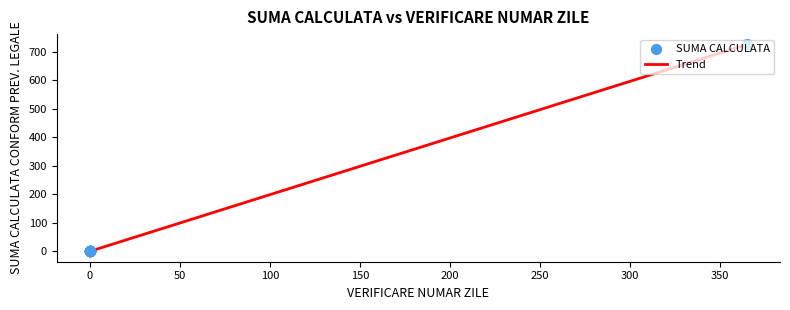

What is the maximum value shown in the chart?

725.0